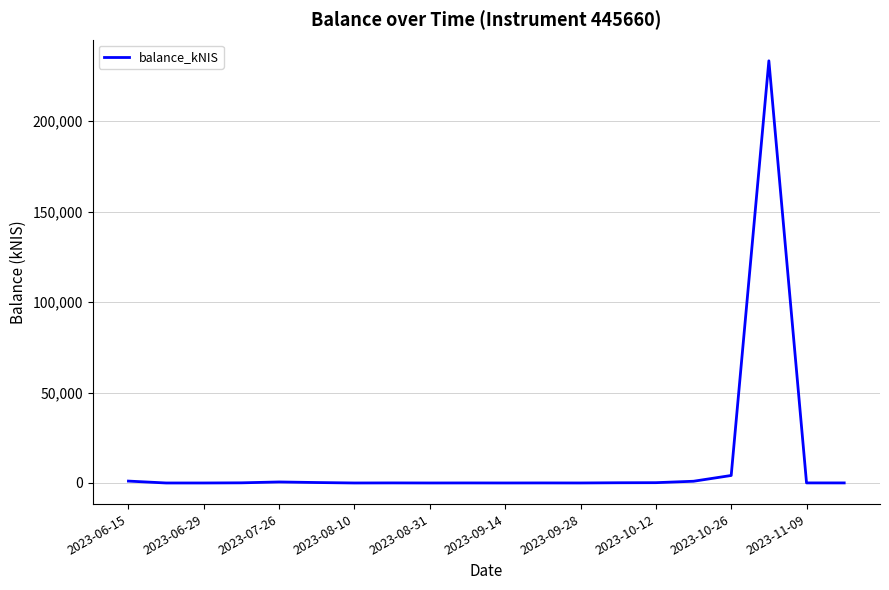

What is the difference between the maximum and minimum values?

233438.7